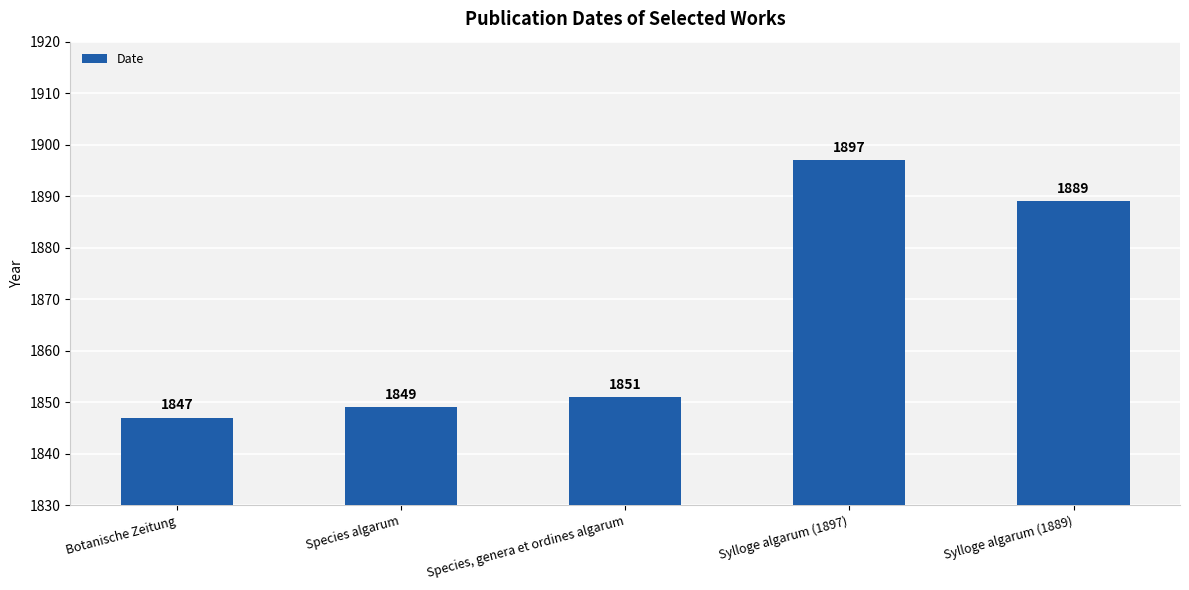

What is the value of the 2nd bar from the left?

1849